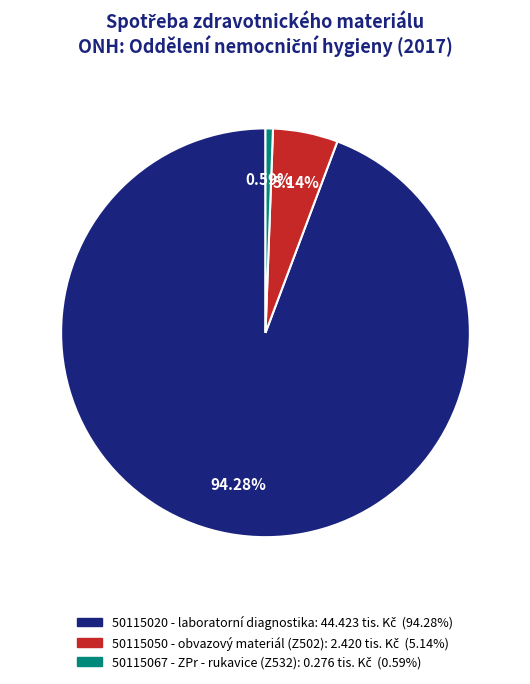

How many slices are in this pie chart?

3